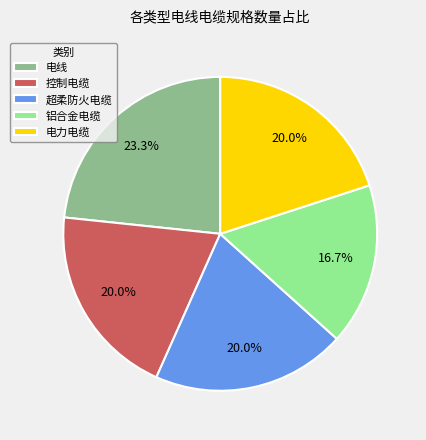

Is there any slice that represents more than half of the pie?

No